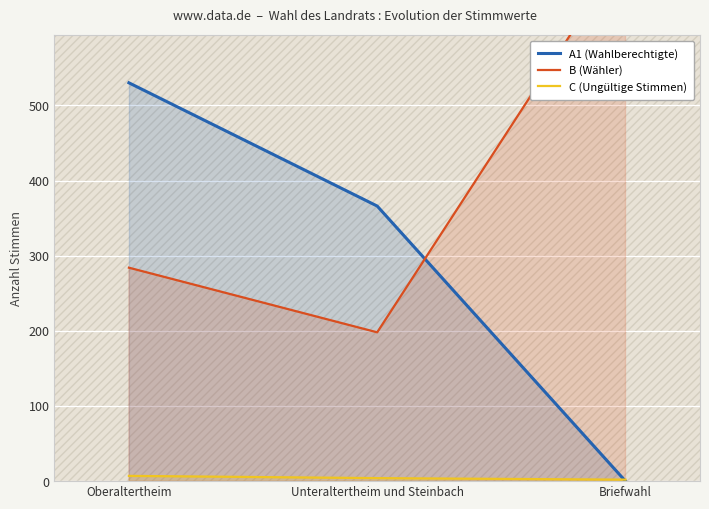

How many values in the B (Wähler) series exceed 284?

1